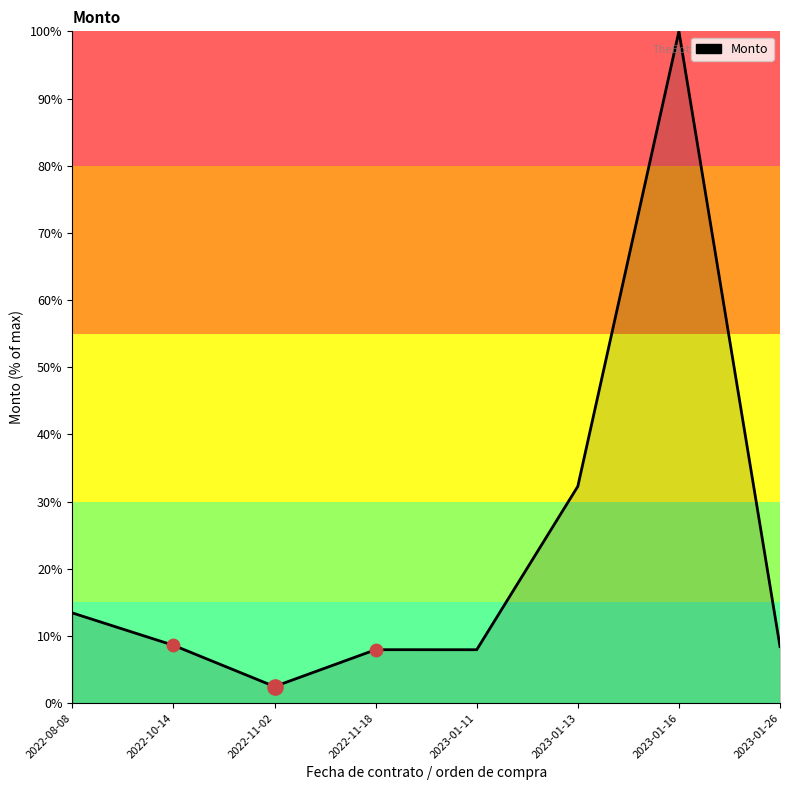

What is the ratio of the value at 2023-01-26 to the value at 2023-01-16?

0.1